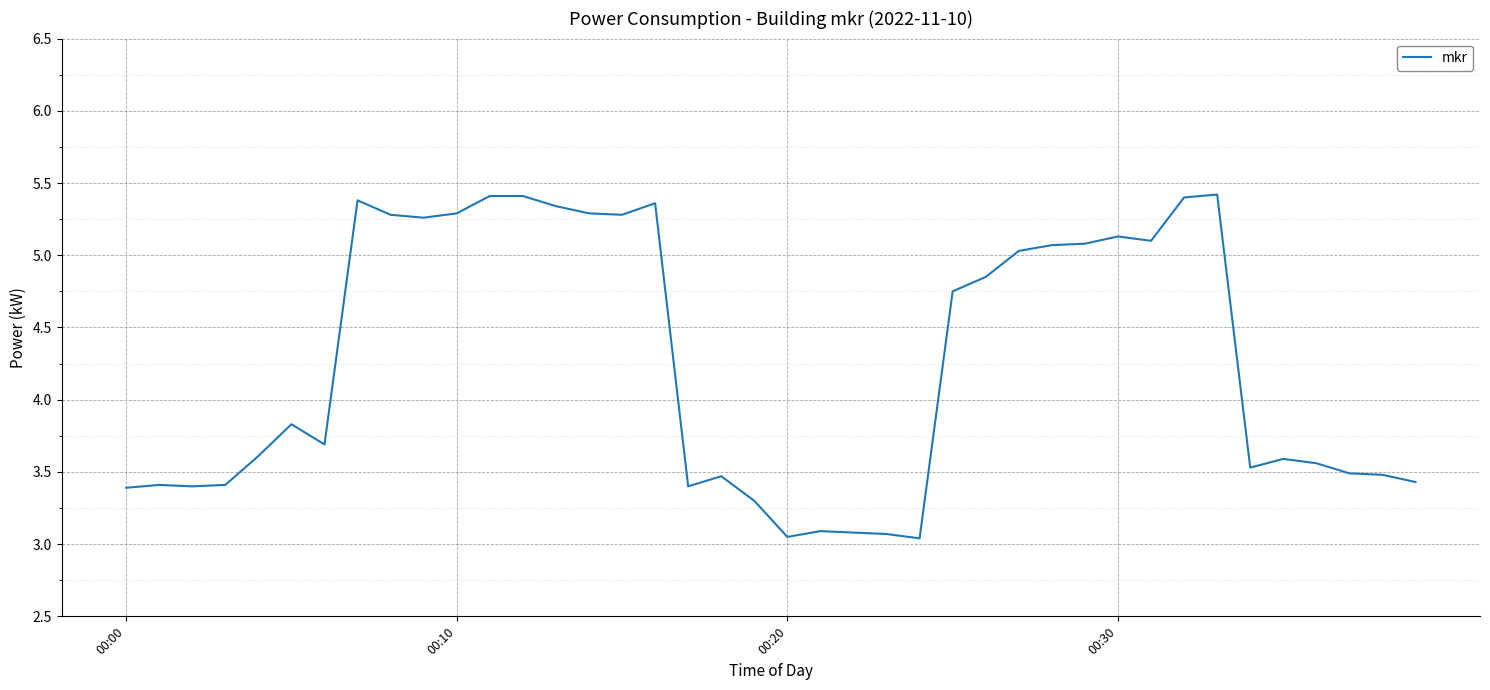

What is the difference between the maximum and minimum values?

2.4